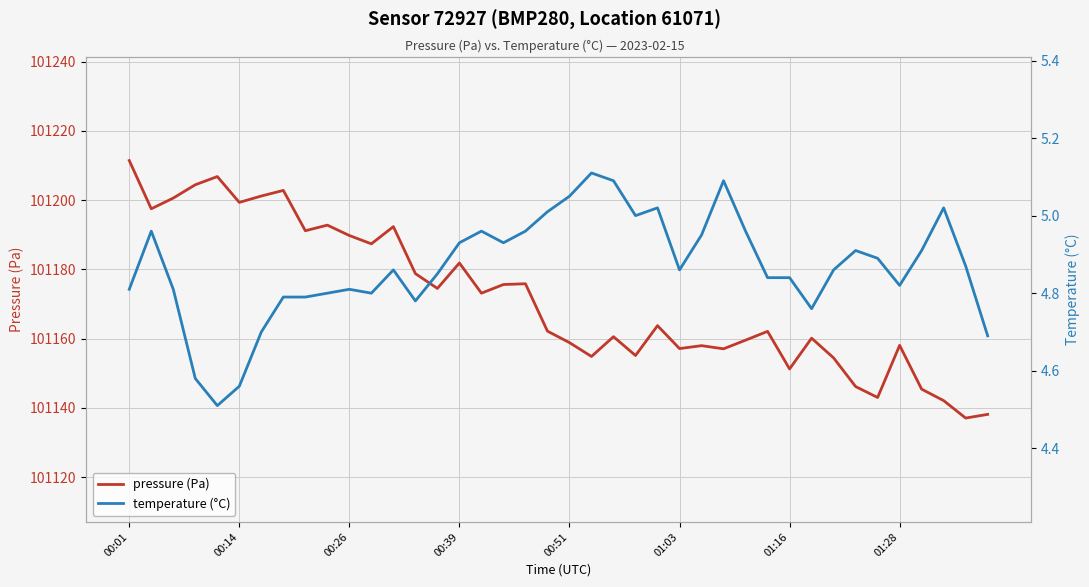

Rank the series by their maximum value, from lowest to highest.

temperature (°C), pressure (Pa)